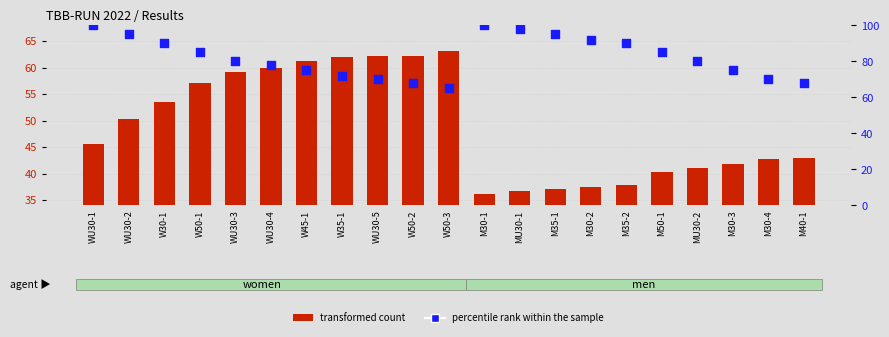

Which series has the largest total across all categories?

percentile rank within the sample